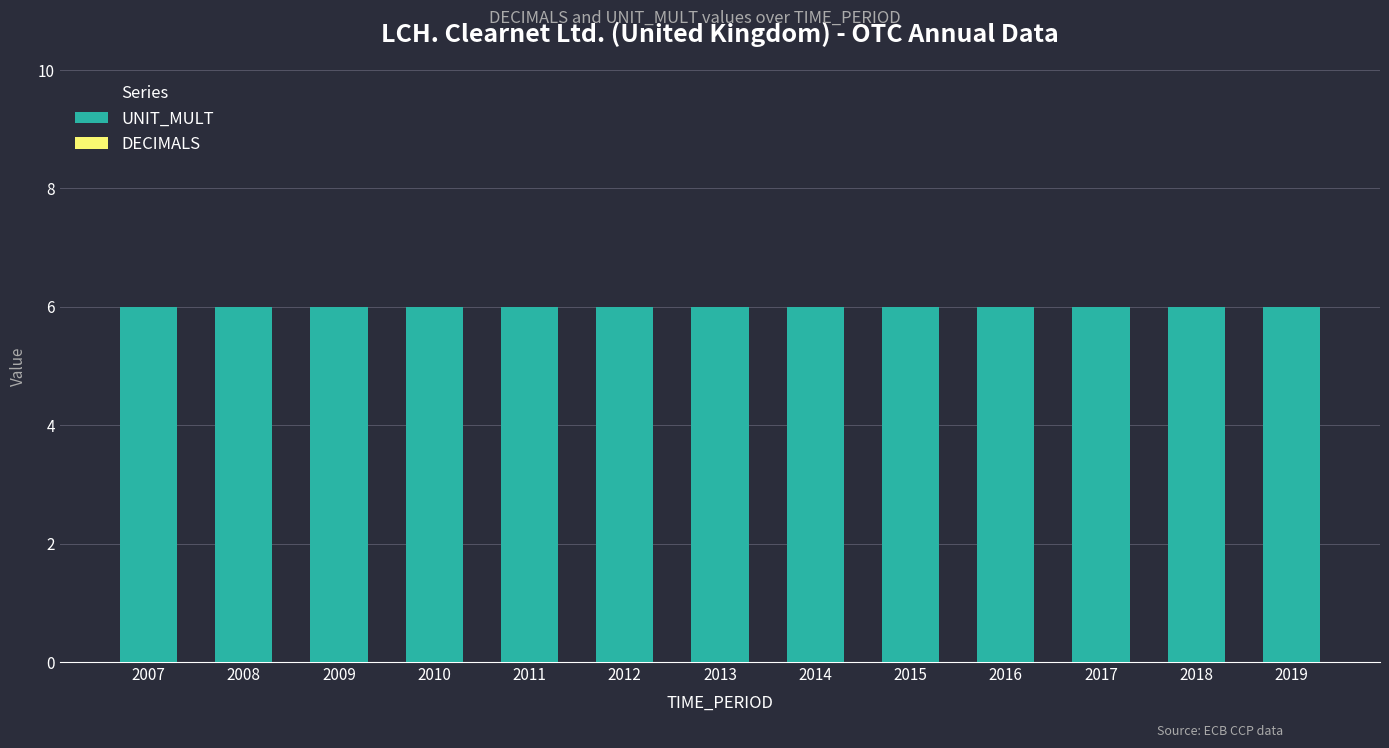

What is the total value across all series at 2015?

6